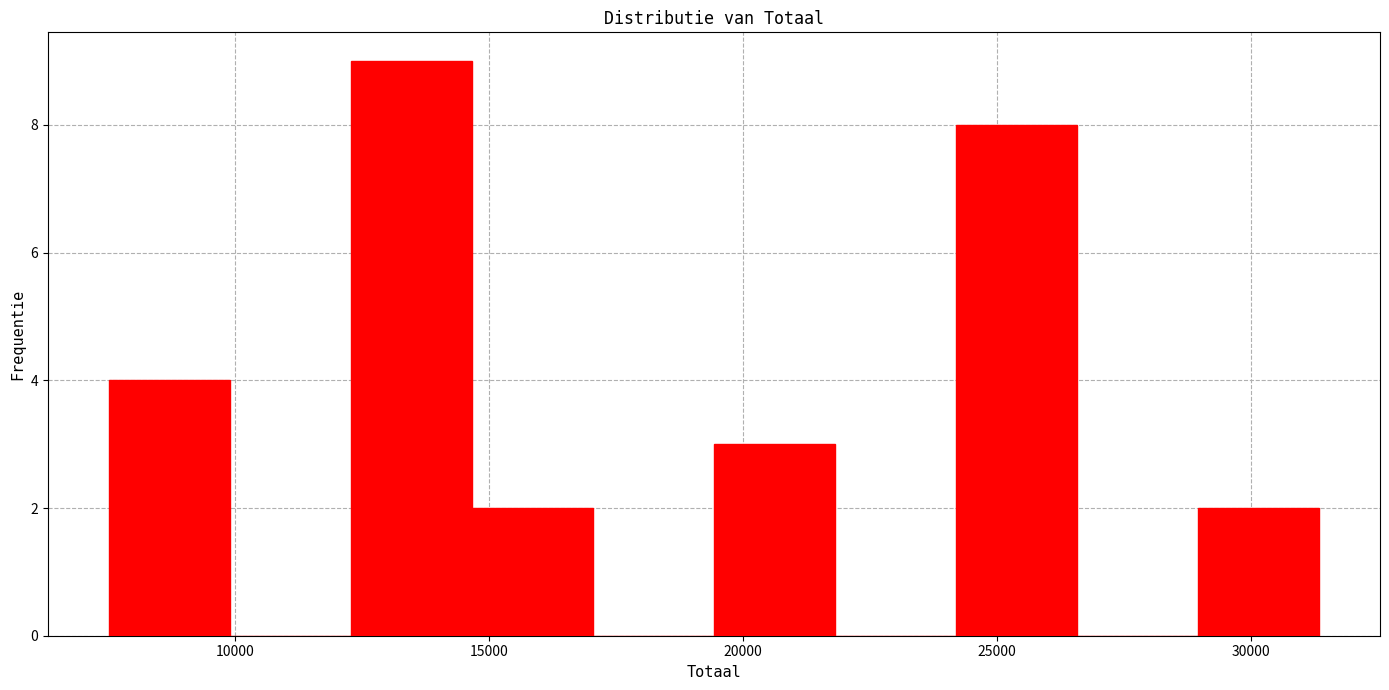

How tall is the bar that spans 12500 to 14500 on the x-axis? Neither the bar edges nor the heights are printed on the chart, so give them approximately, as read against the axes.

9